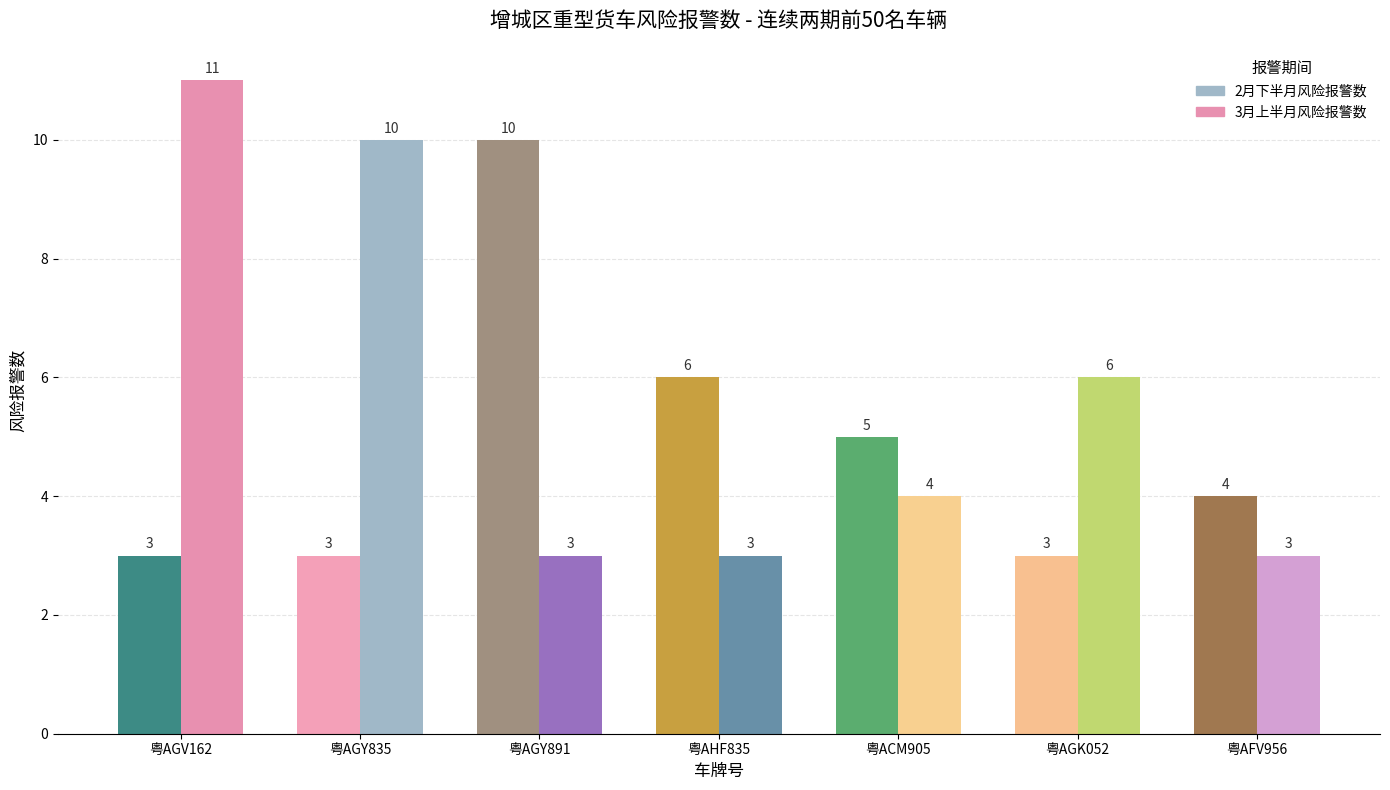

Where is 3月上半月风险报警数 nearest to the value 7?

粤AGK052